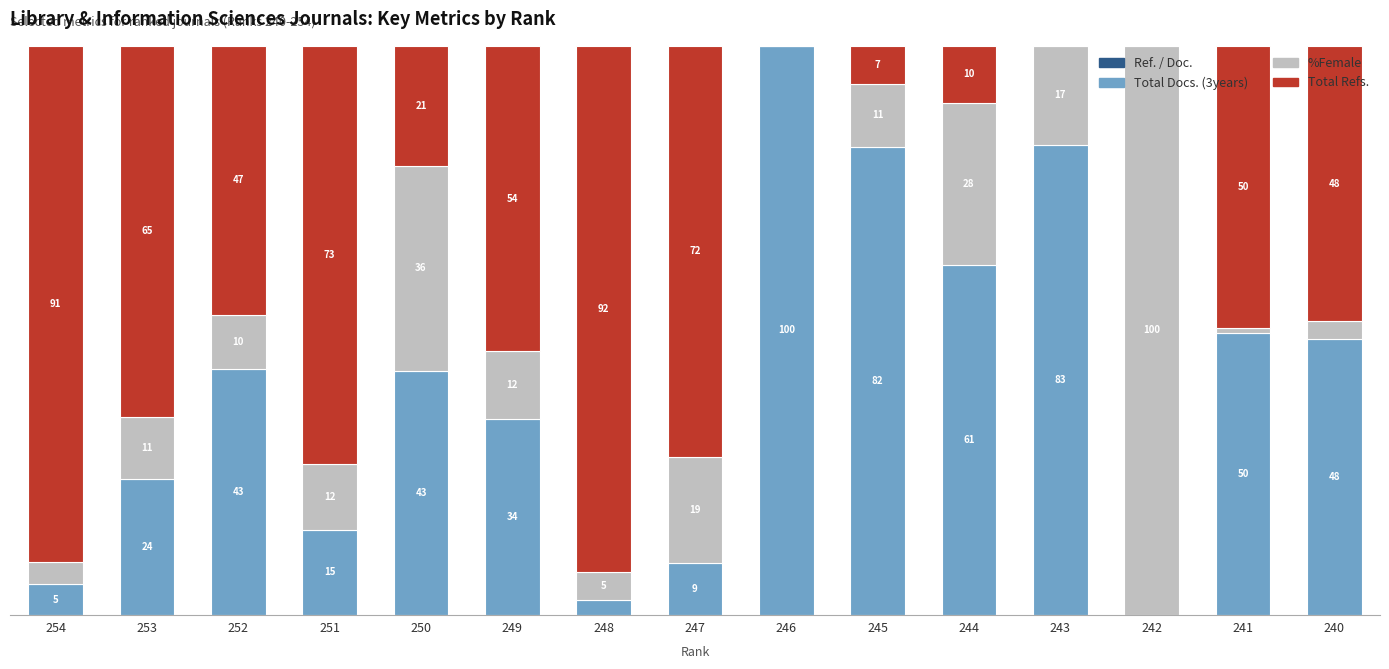

Which series has the largest total across all categories?

Total Refs.